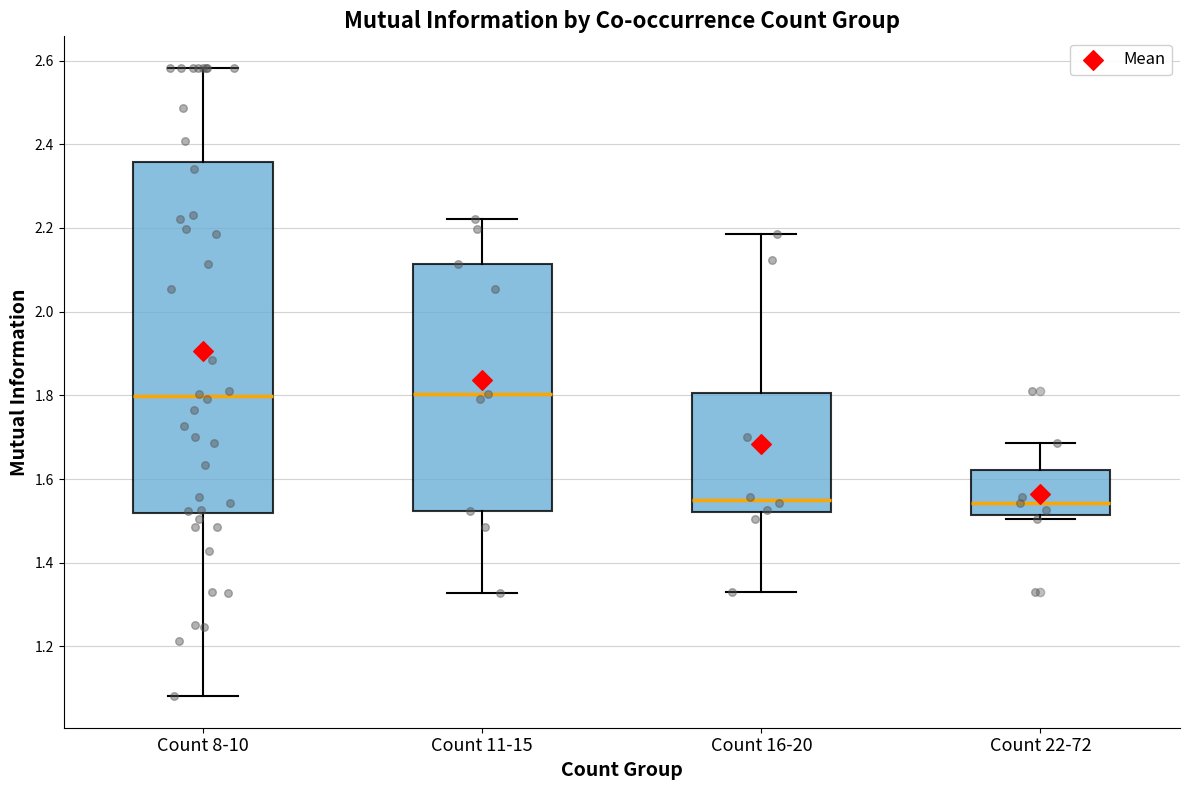

Where is the lower edge of the box for Count 8-10 on the y-axis? The values are not printed on the chart, so give them approximately, as read against the axis.

1.52